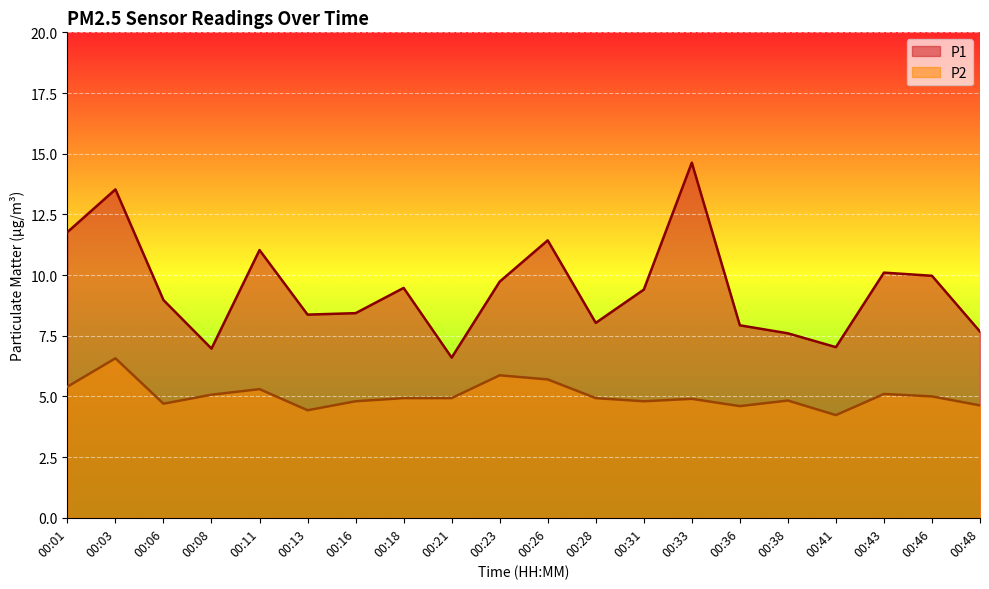

Reading left to right, transcribe all the data shown in this chart.

P1: 11.8	13.5	9.0	7.0	11.0	8.4	8.4	9.5	6.6	9.7	11.4	8.0	9.4	14.6	7.9	7.6	7.0	10.1	10.0	7.7
P2: 5.4	6.6	4.7	5.1	5.3	4.4	4.8	4.9	4.9	5.9	5.7	4.9	4.8	4.9	4.6	4.8	4.2	5.1	5.0	4.6